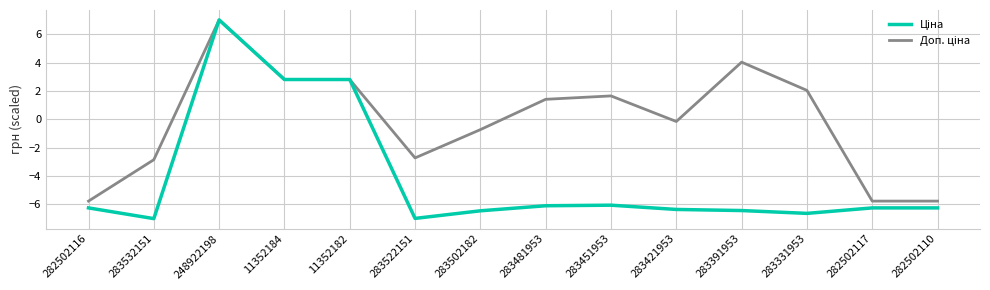

What position from the left is 282502116?

1